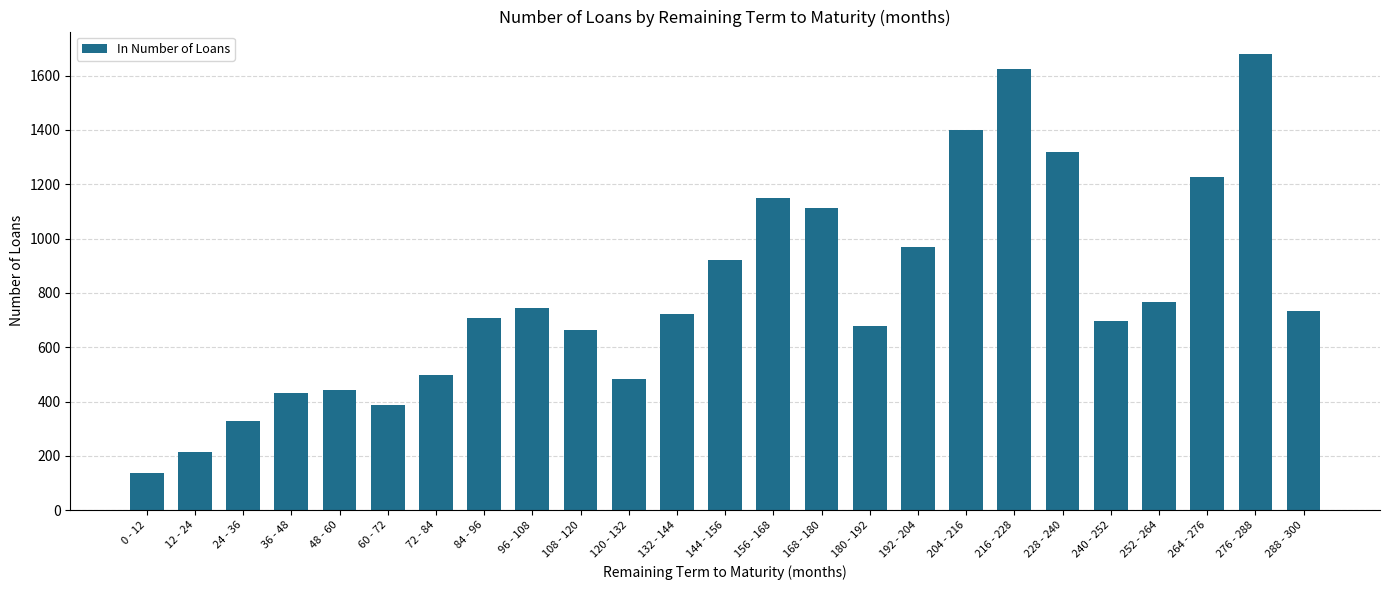

What is the label of the 3rd bar from the right?

264 - 276